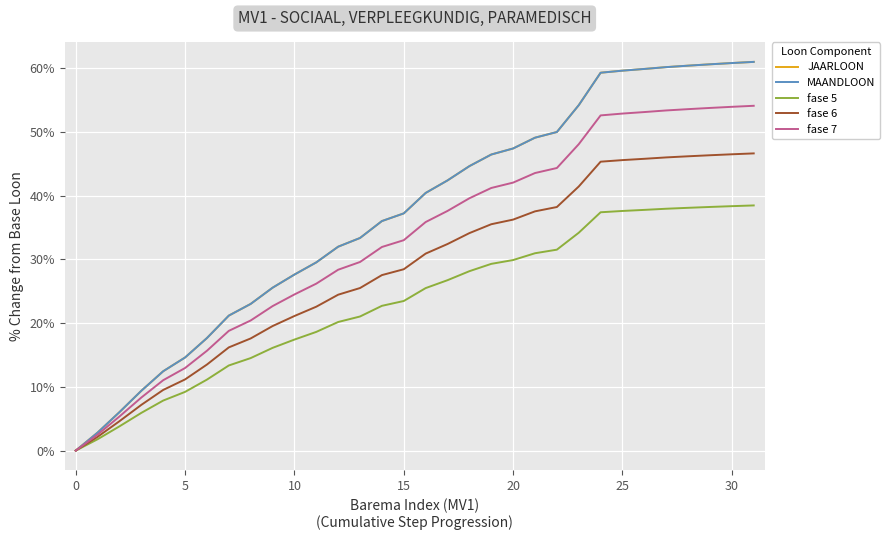

True or false: fase 7 and fase 6 intersect in this chart.

False